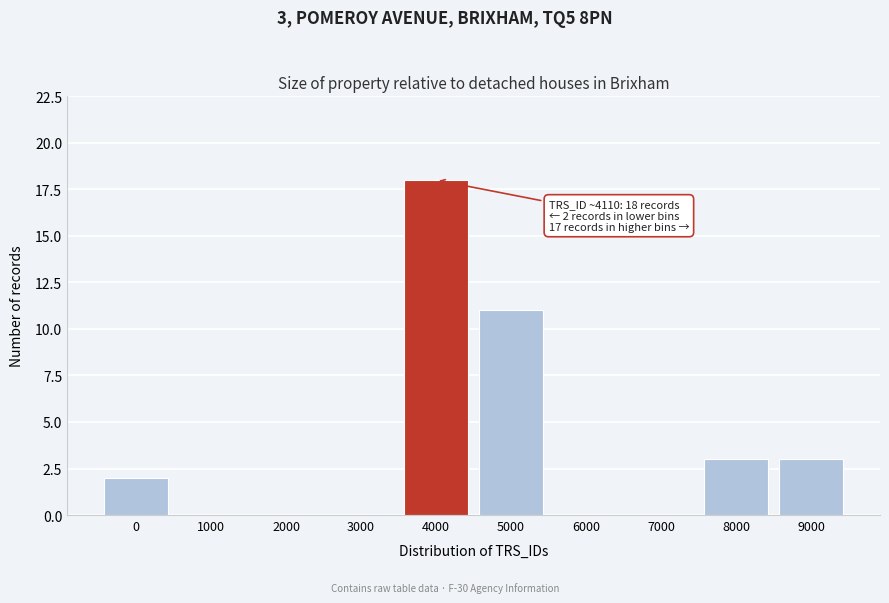

Reading left to right, list all the values displayed in this chart.

0=2	1000=0	2000=0	3000=0	4000=18	5000=11	6000=0	7000=0	8000=3	9000=3